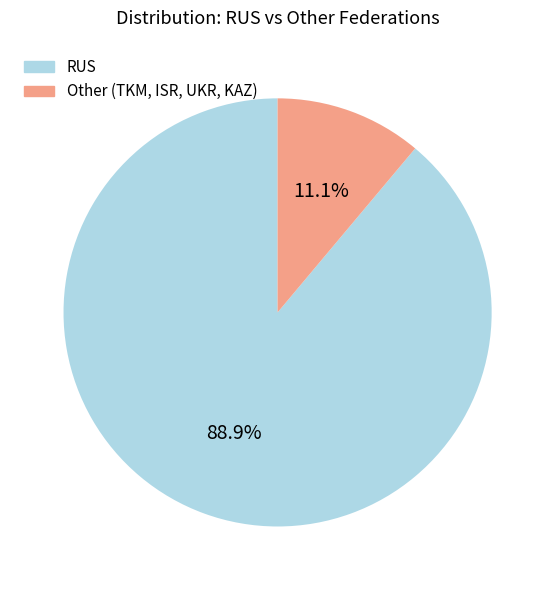

Between RUS and Other, which is larger?

RUS